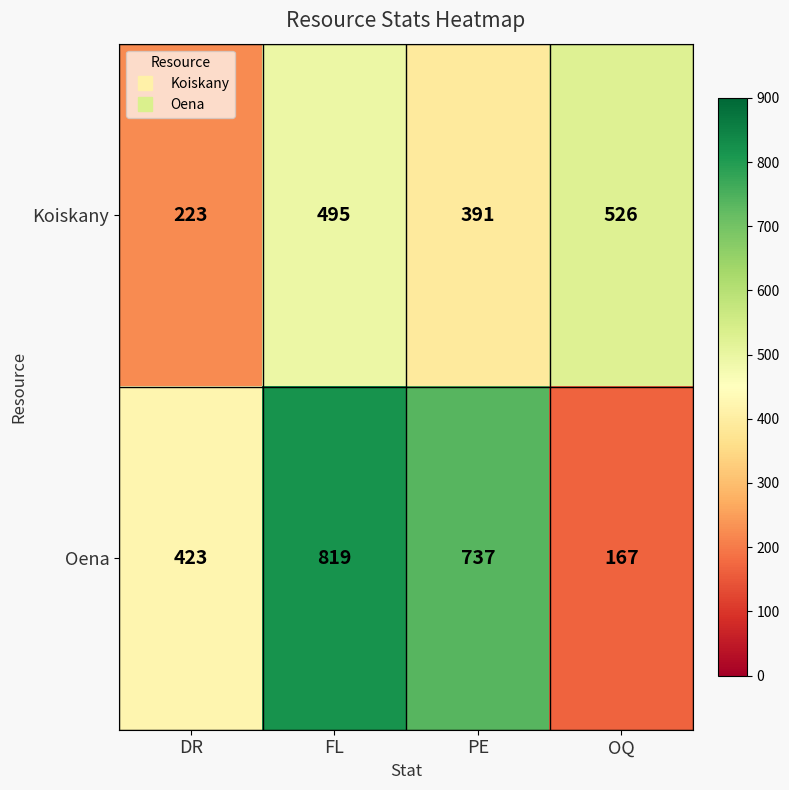

At which category is the sum across all series the highest?

FL